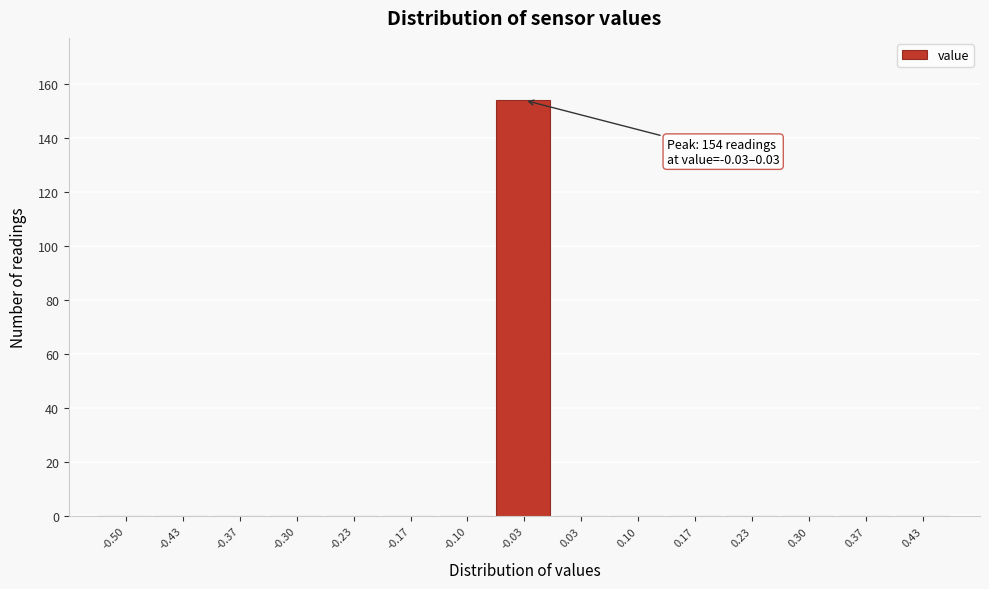

Reading right to left, transcribe all the data shown in this chart.

0.43=0	0.37=0	0.30=0	0.23=0	0.17=0	0.10=0	0.03=0	-0.03=154	-0.10=0	-0.17=0	-0.23=0	-0.30=0	-0.37=0	-0.43=0	-0.50=0